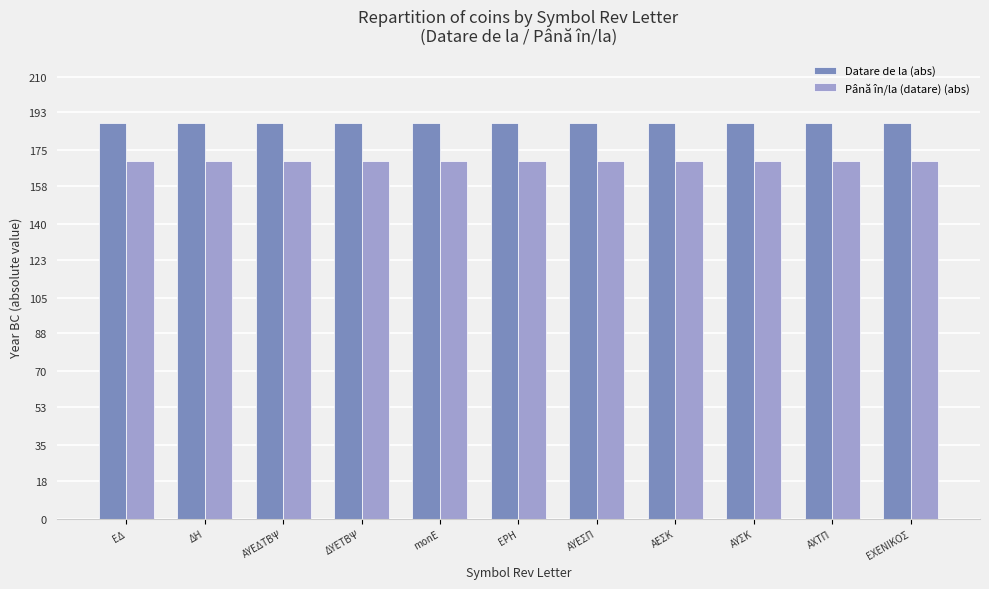

The value of Până în/la (datare) (abs) at ΔΥΕΤΒΨ is 170. True or false?

True